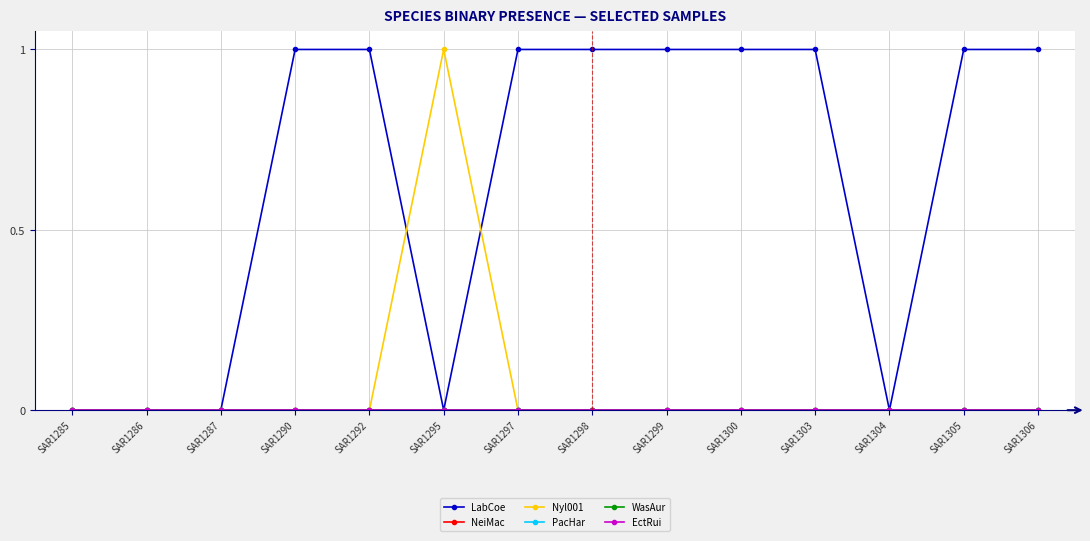

Reading right to left, extract all data points from this chart.

LabCoe: 1	1	0	1	1	1	1	1	0	1	1	0	0	0
NeiMac: 0	0	0	0	0	0	0	0	0	0	0	0	0	0
Nyl001: 0	0	0	0	0	0	0	0	1	0	0	0	0	0
PacHar: 0	0	0	0	0	0	0	0	0	0	0	0	0	0
WasAur: 0	0	0	0	0	0	0	0	0	0	0	0	0	0
EctRui: 0	0	0	0	0	0	0	0	0	0	0	0	0	0